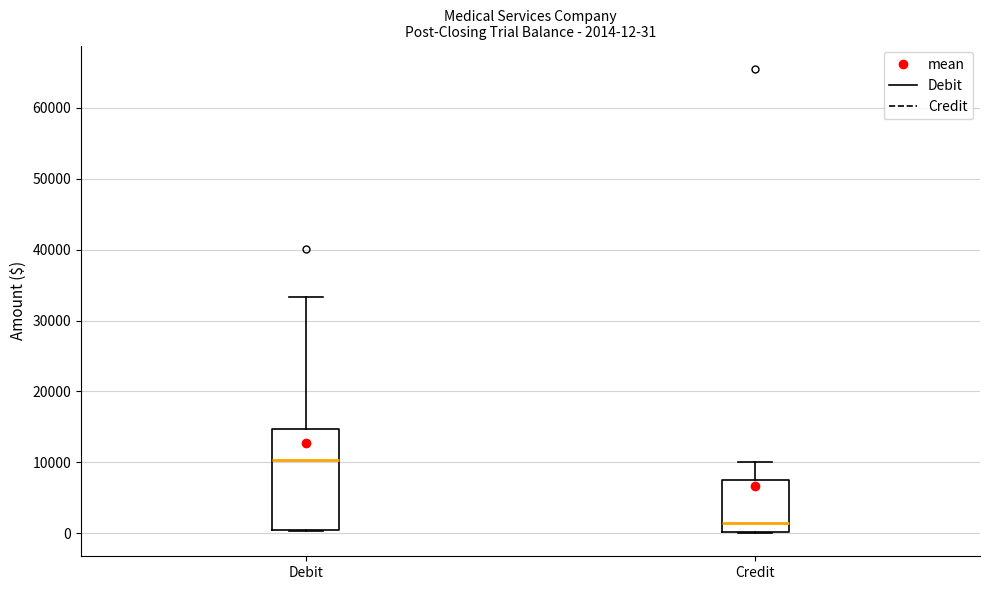

Comparing the boxes themselves (not the whiskers), which one is the tallest?

Debit